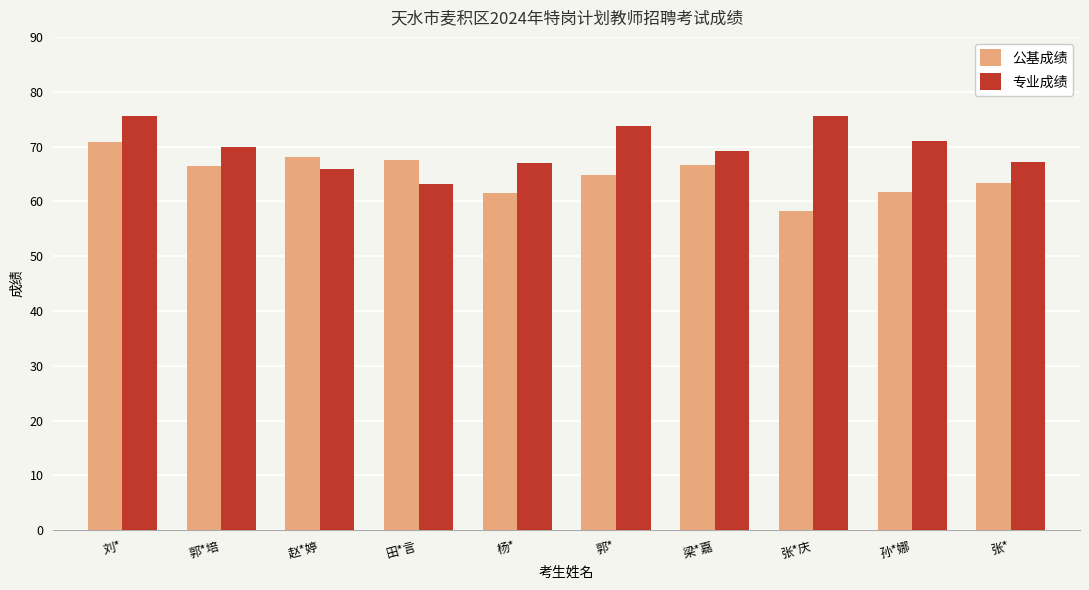

What is the value of the 专业成绩 bar at the 3rd from the left?

65.9